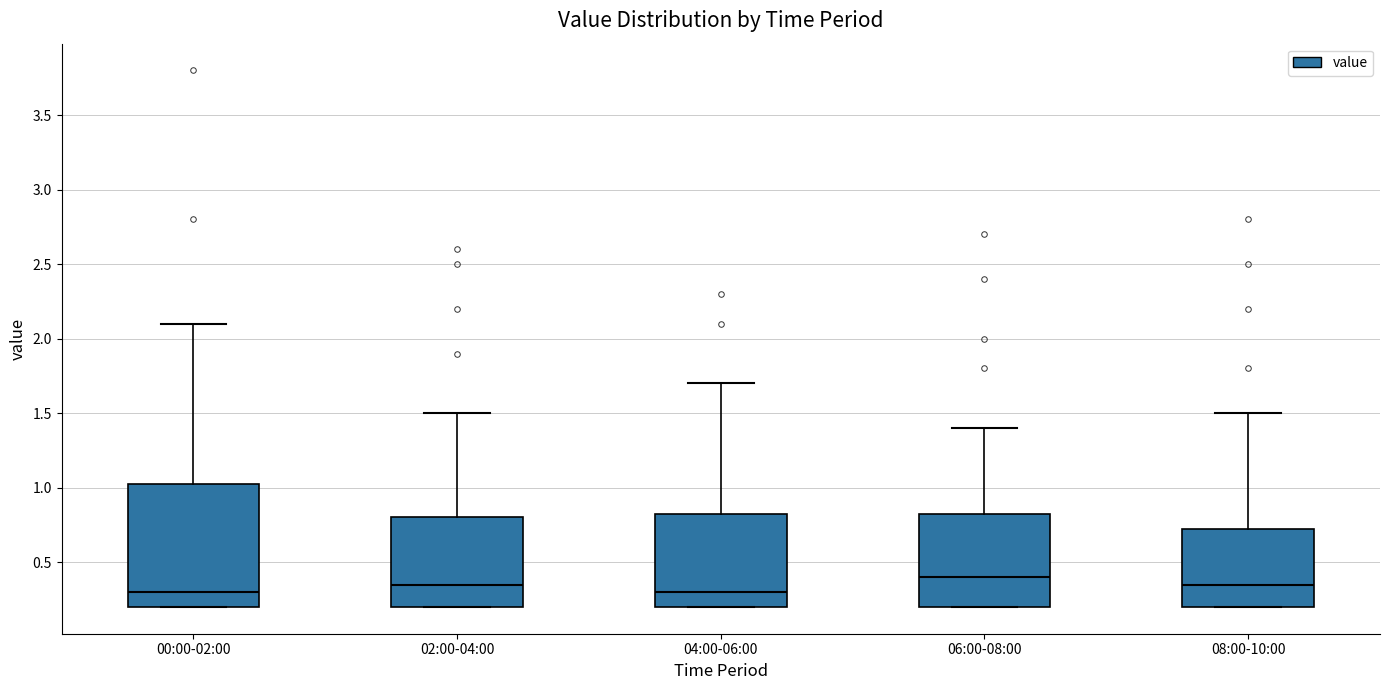

Reading left to right, transcribe this box plot: for each box, give where its median line is, the range the box spans, and where its two whiskers end, as read against the y-axis. The values are not printed on the chart, so give them approximately, as read against the axis.

00:00-02:00: median 0.30, box 0.20 to 1.05, whiskers 0.20 to 2.10
02:00-04:00: median 0.35, box 0.20 to 0.80, whiskers 0.20 to 1.50
04:00-06:00: median 0.30, box 0.20 to 0.85, whiskers 0.20 to 1.70
06:00-08:00: median 0.40, box 0.20 to 0.85, whiskers 0.20 to 1.40
08:00-10:00: median 0.35, box 0.20 to 0.75, whiskers 0.20 to 1.50